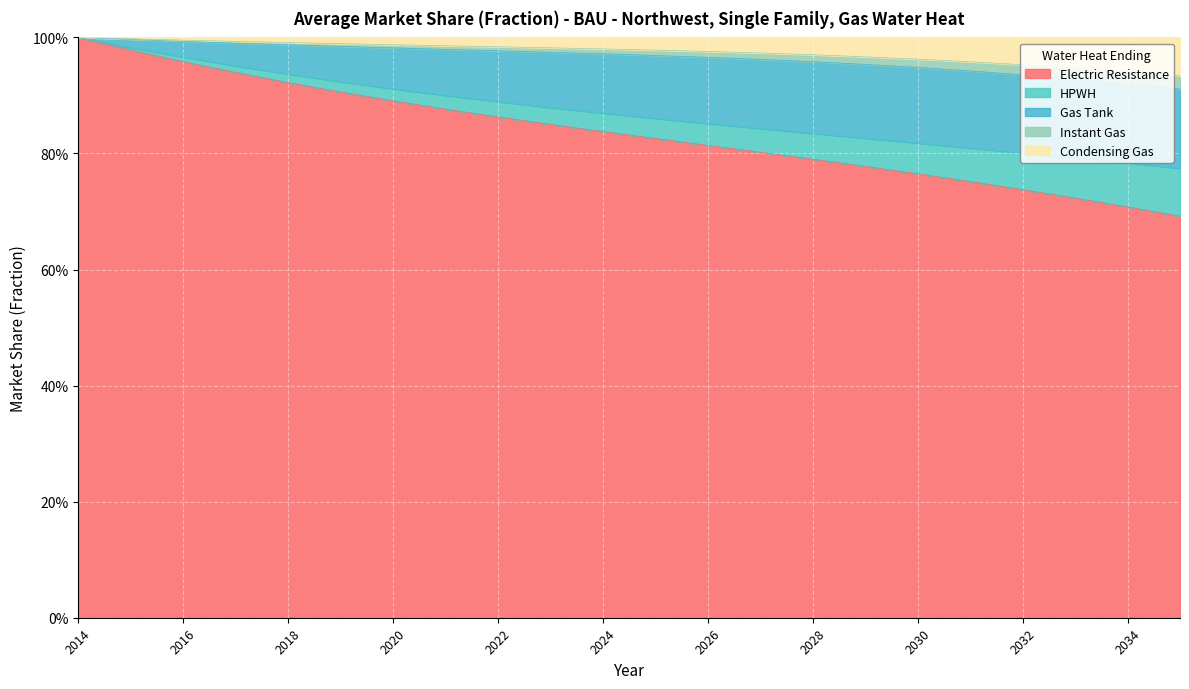

True or false: Gas Tank has more than 0 interior local peaks.

False